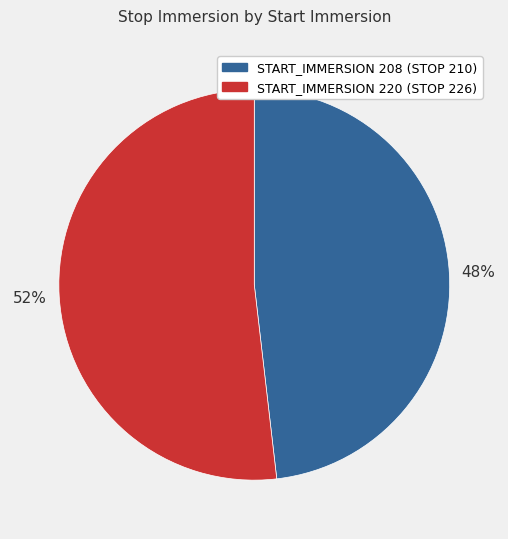

How many segments does this pie chart have?

2